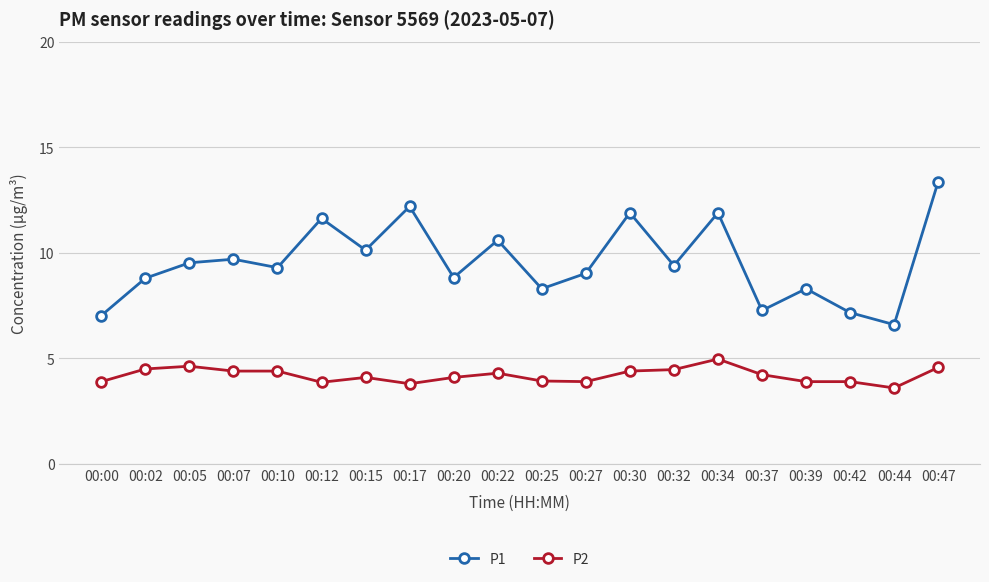

What is the sum of the P1 values at 00:15 and 00:10?

19.4